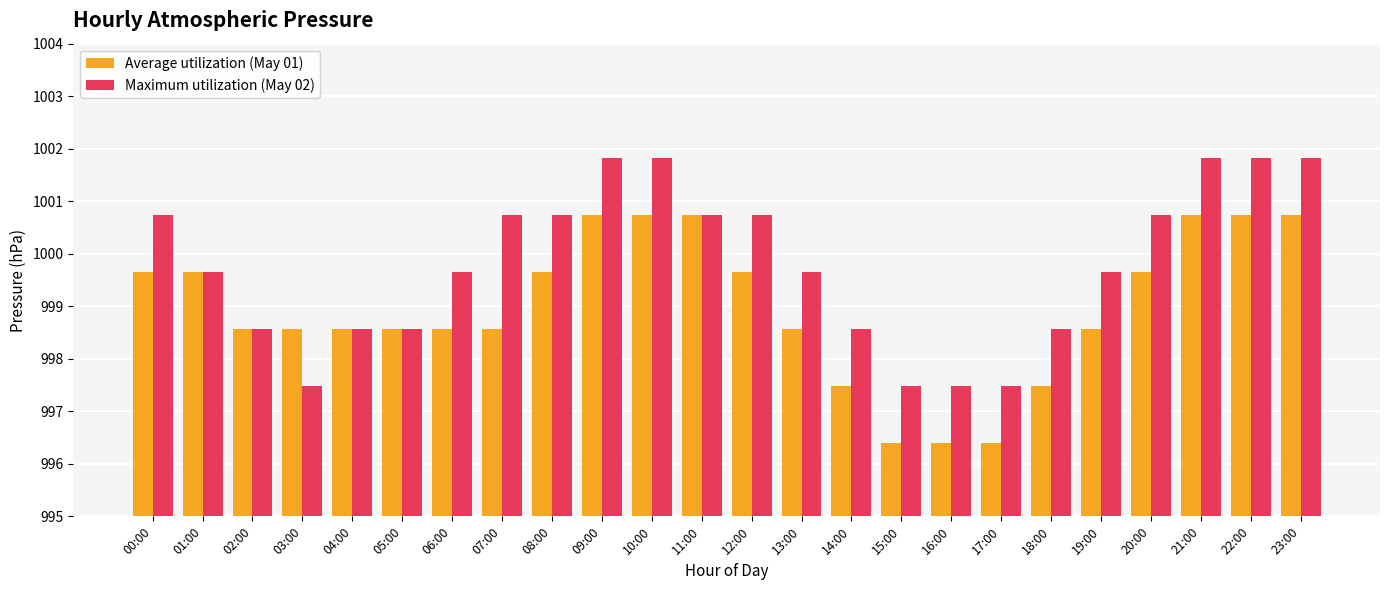

At how many categories does at least one series exceed 998?

21